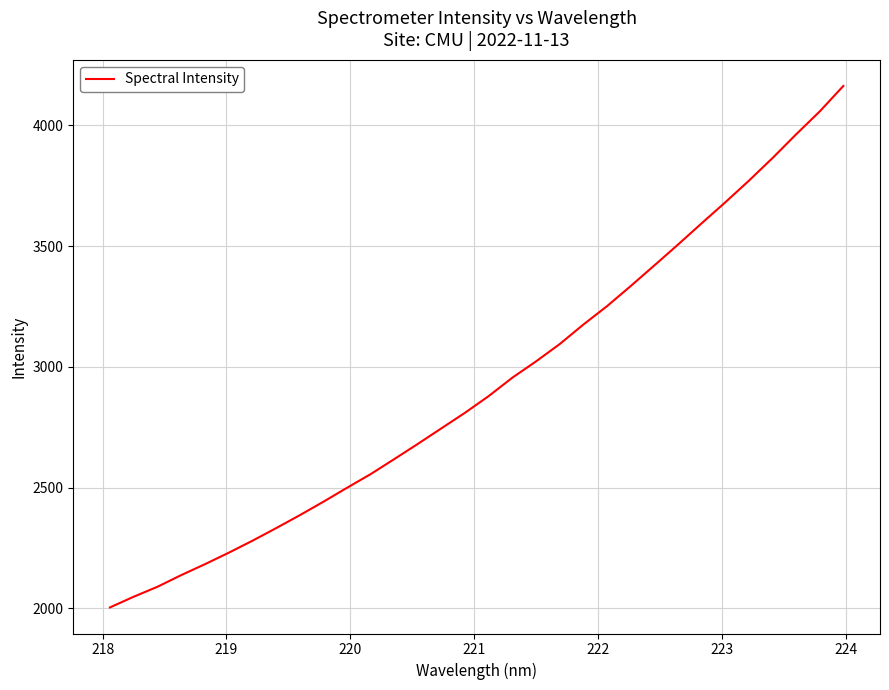

What is the greatest value displayed?

4163.3